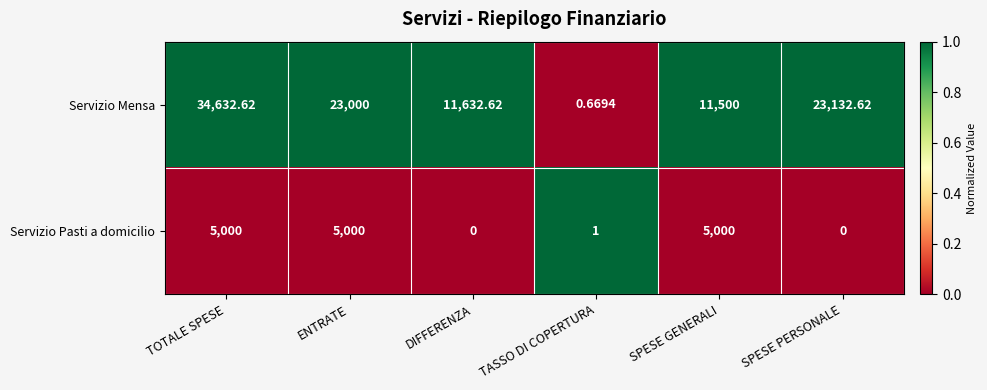

Which series has the largest total across all categories?

Servizio Mensa